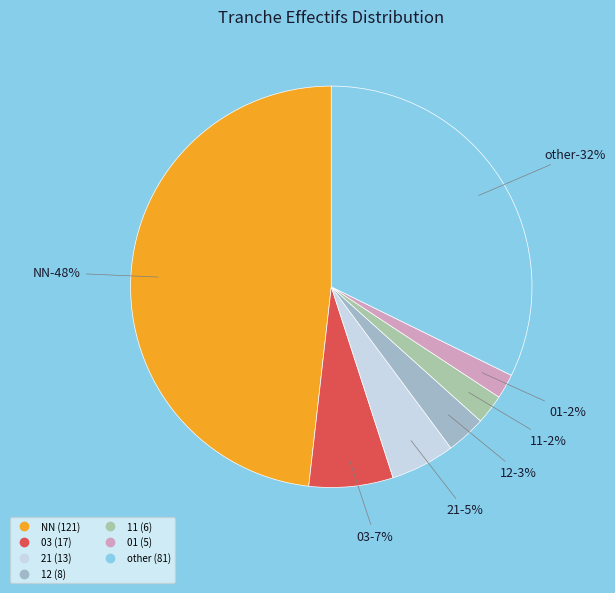

To the nearest percent, what is the combined percentage of 21 and other?

37%